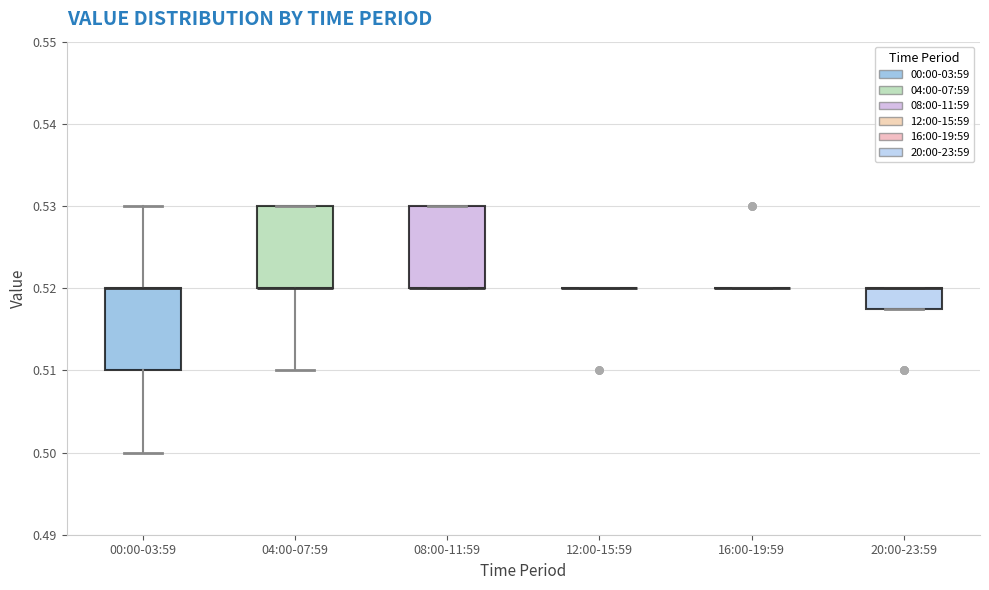

Reading left to right, transcribe this box plot: for each box, give where its median line is, the range the box spans, and where its two whiskers end, as read against the y-axis. The values are not printed on the chart, so give them approximately, as read against the axis.

00:00-03:59: median 0.520 (drawn on the box's upper edge), box 0.510 to 0.520, whiskers 0.500 to 0.530
04:00-07:59: median 0.520 (drawn on the box's lower edge), box 0.520 to 0.530, whiskers 0.510 to 0.530
08:00-11:59: median 0.520 (drawn on the box's lower edge), box 0.520 to 0.530, whiskers 0.520 to 0.530
12:00-15:59: box collapsed to a line at 0.520, whiskers 0.520 to 0.520
16:00-19:59: box collapsed to a line at 0.520, whiskers 0.520 to 0.520
20:00-23:59: median 0.520 (drawn on the box's upper edge), box 0.518 to 0.520, whiskers 0.518 to 0.520